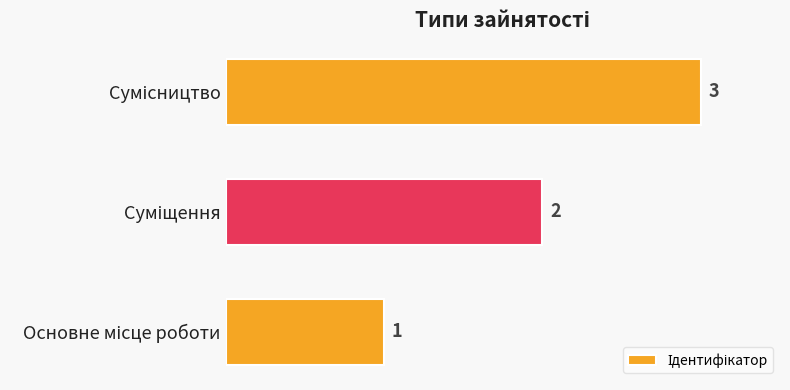

What is the sum of all values?

6